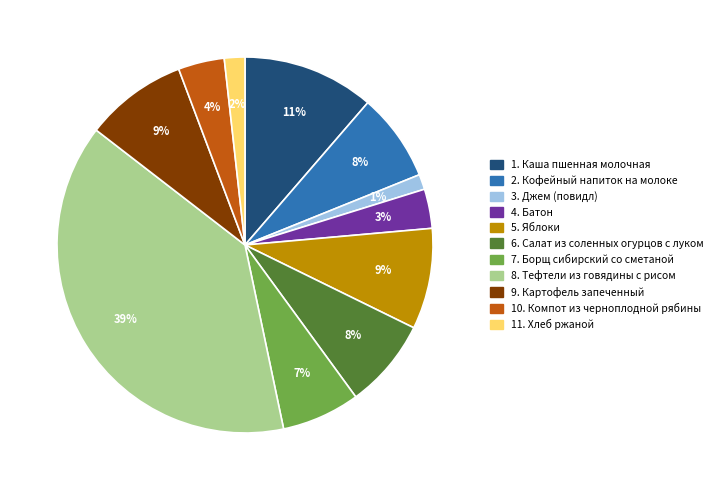

To the nearest percent, what is the average slice percentage?

9%